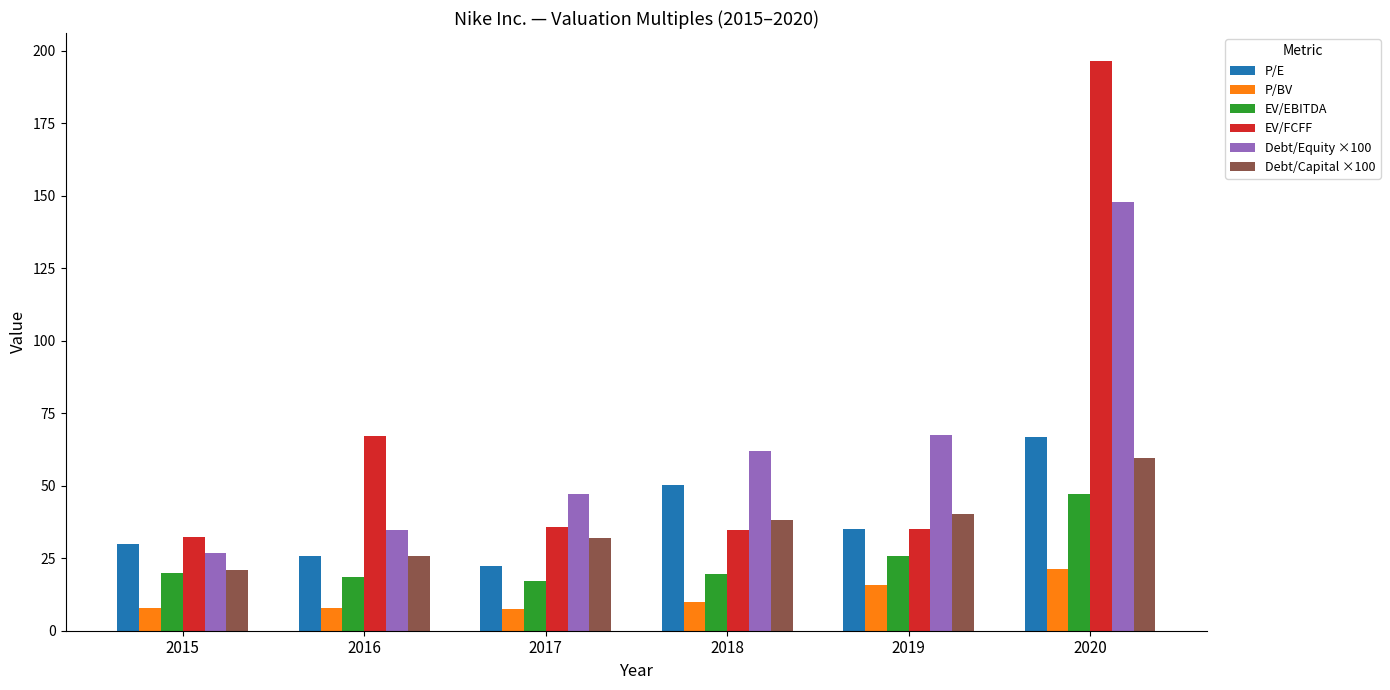

Which series has the widest spread of values?

EV/FCFF